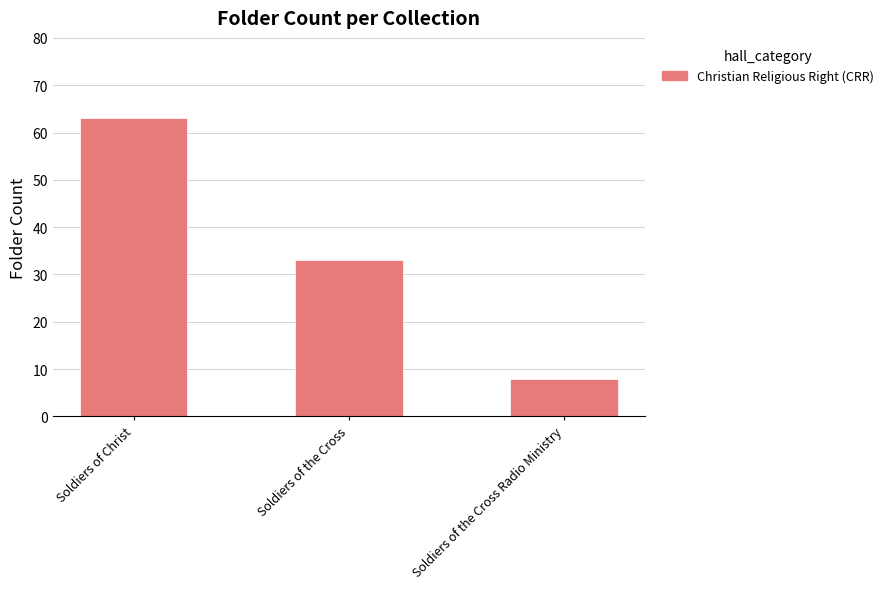

The chart shows a value of 33 at Soldiers of the Cross. True or false?

True